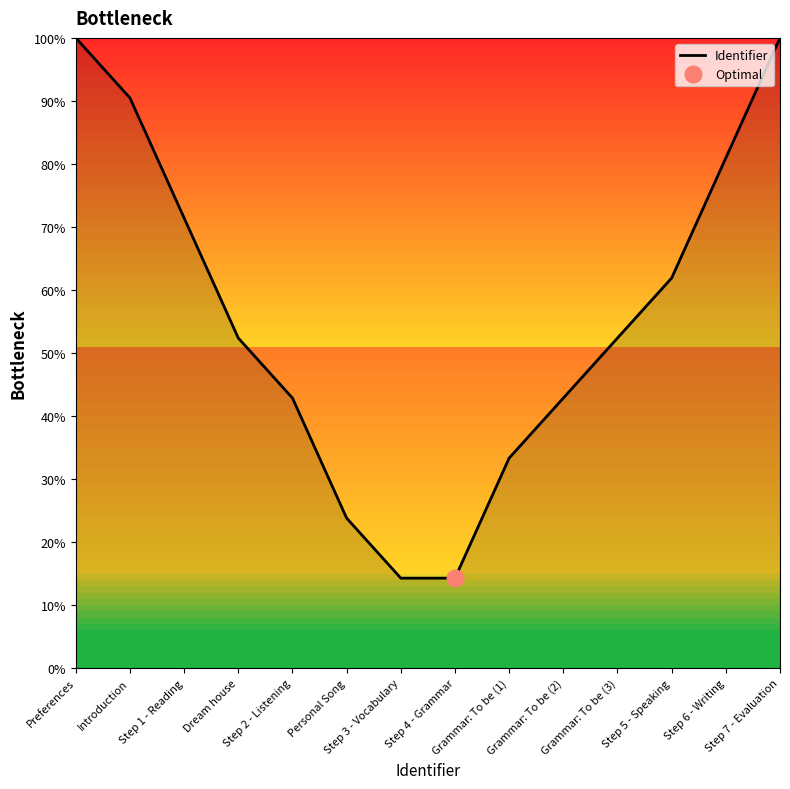

Is it true that the value at Introduction is 133.5?

False